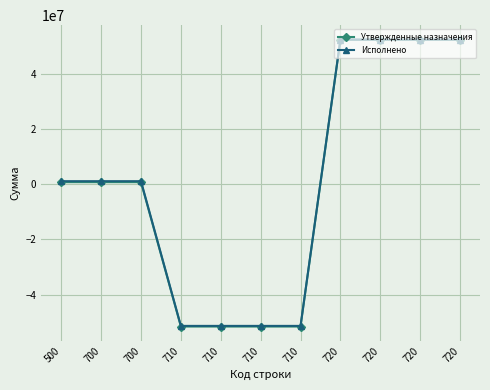

Reading left to right, transcribe all the data shown in this chart.

Утвержденные назначения: 500=756600.0	700=756600.0	700=756600.0	710=-51557500.0	710=-51557500.0	710=-51557500.0	710=-51557500.0	720=52314100.0	720=52314100.0	720=52314100.0	720=52314100.0
Исполнено: 500=1101138.4	700=1101138.4	700=1101138.4	710=-51324802.5	710=-51324802.5	710=-51324802.5	710=-51324802.5	720=52425940.9	720=52425940.9	720=52425940.9	720=52425940.9